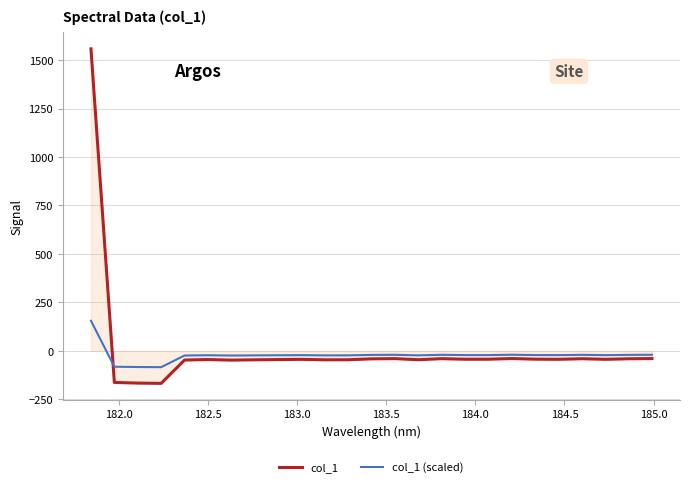

Which series has the largest range (max minus min)?

col_1